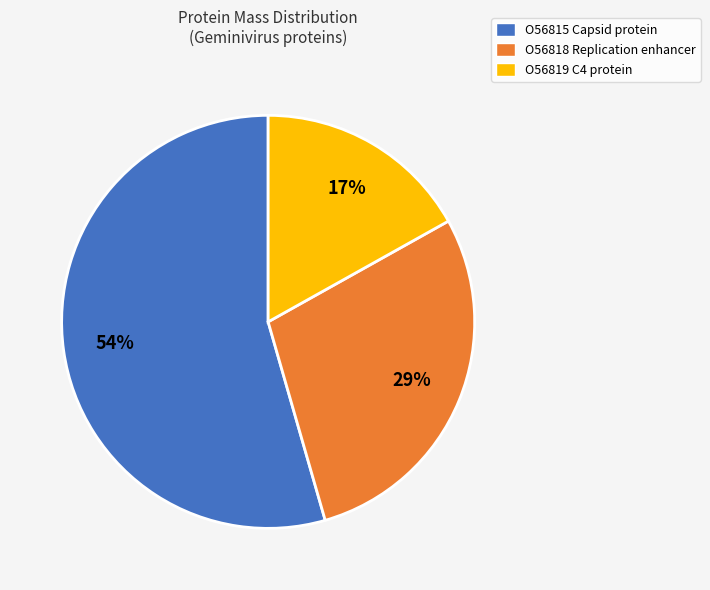

Which has a higher value, O56819 C4 protein or O56818 Replication enhancer?

O56818 Replication enhancer